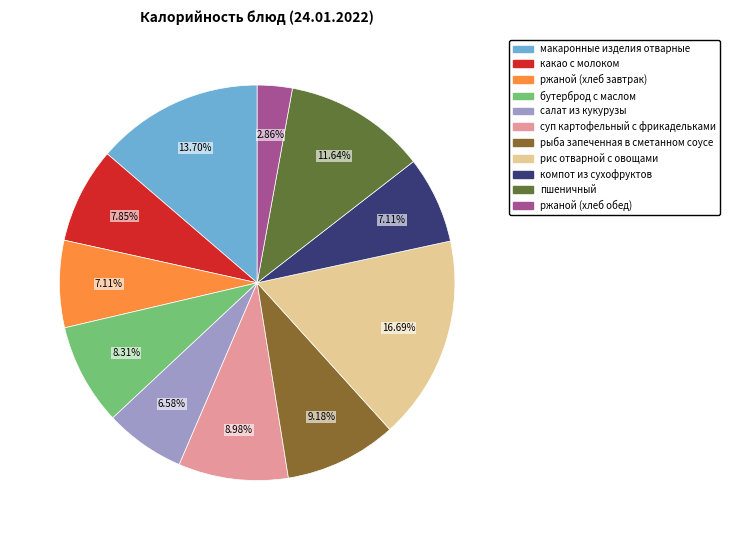

Does салат из кукурузы account for over 50% of the chart?

No